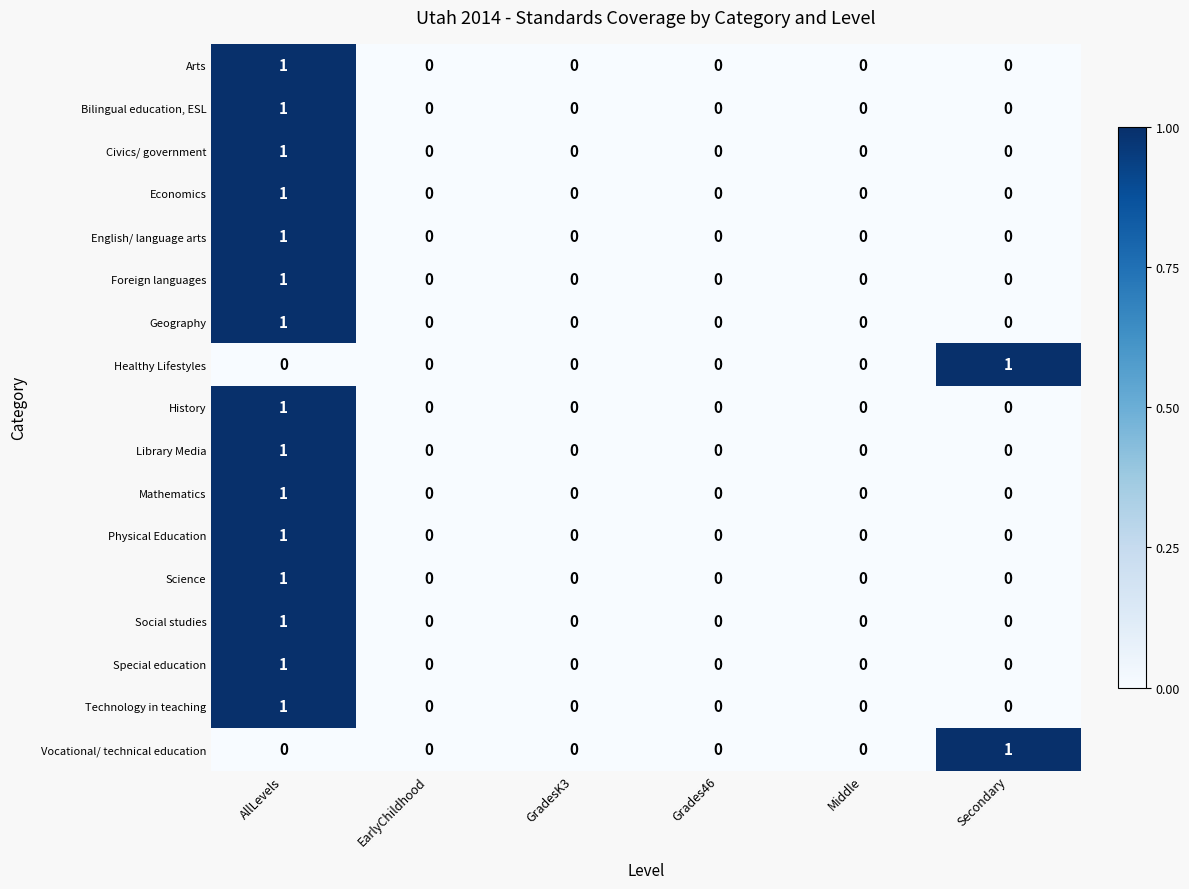

True or false: Mathematics has a value of 1 at EarlyChildhood.

False